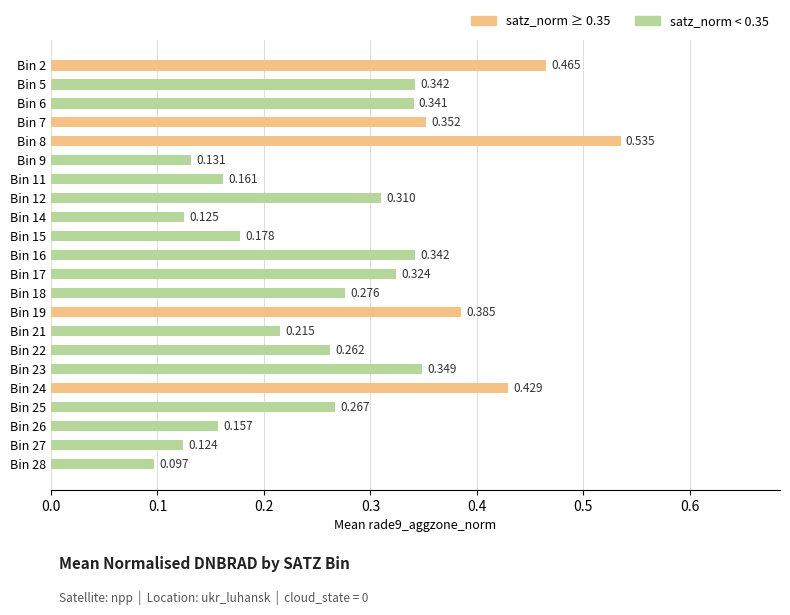

How many series are shown in this chart?

2